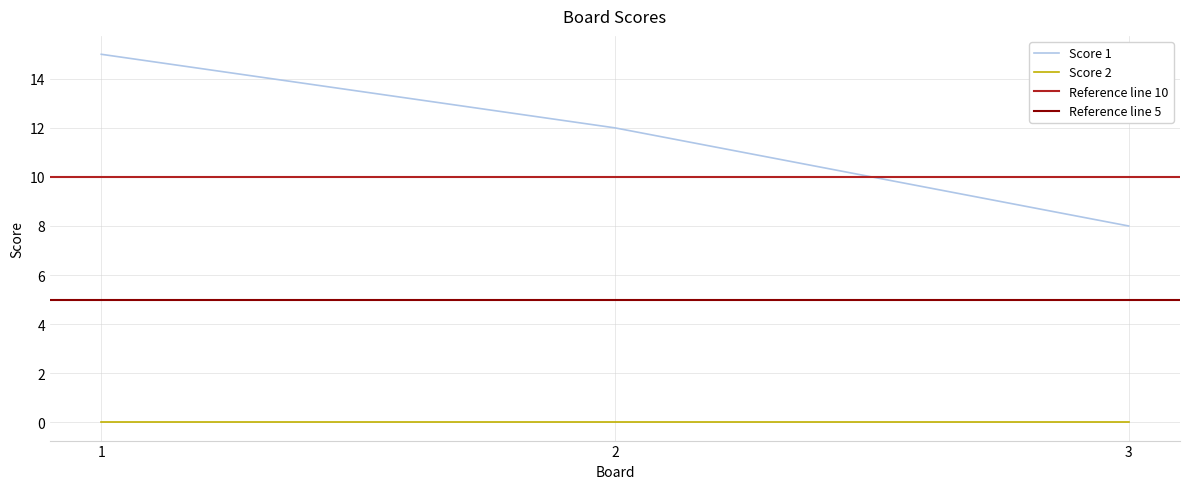

What is the change in value from 2 to 3?

-4